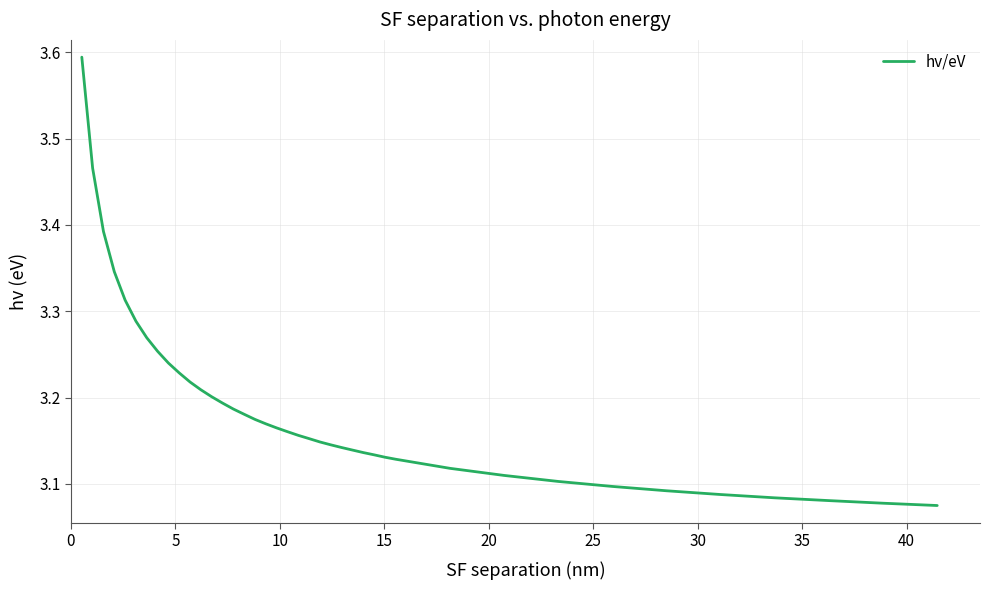

What is the maximum value shown in the chart?

3.6